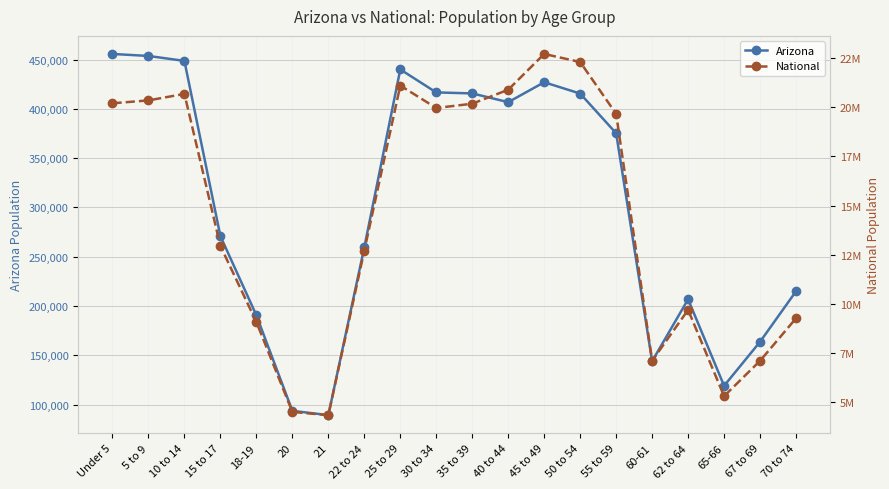

The National series shows 5319902 at 65-66. True or false?

True